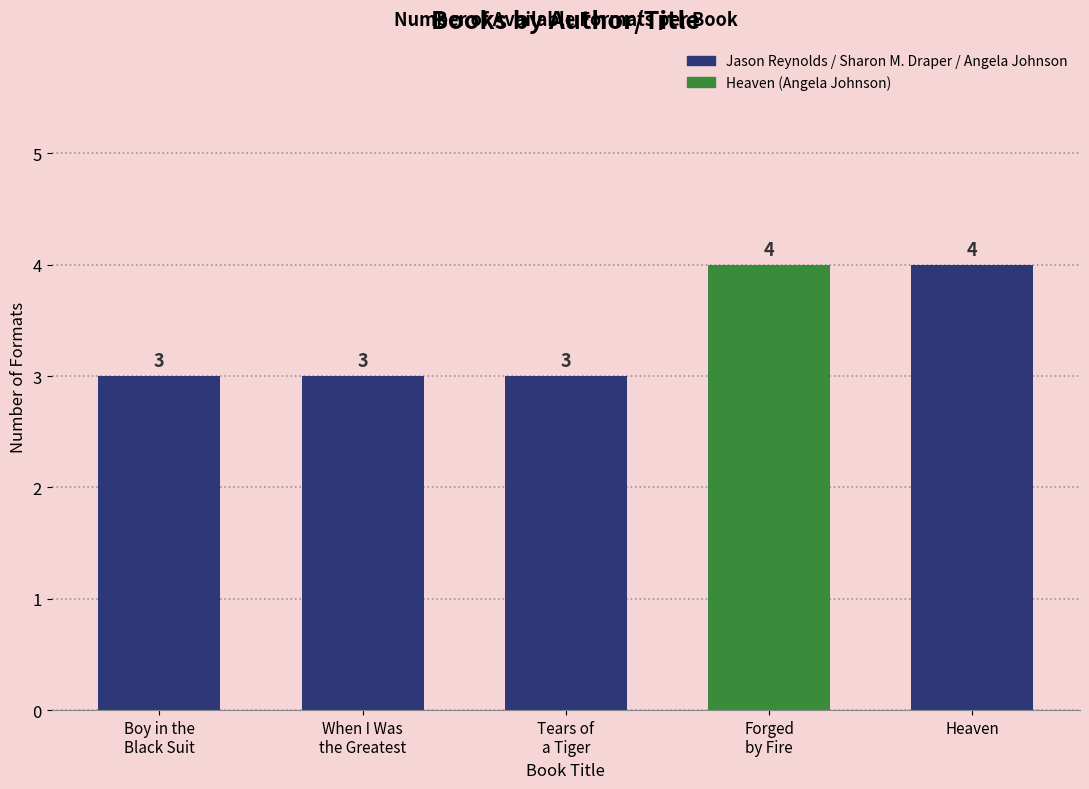

What position from the right is Boy in the
Black Suit?

5